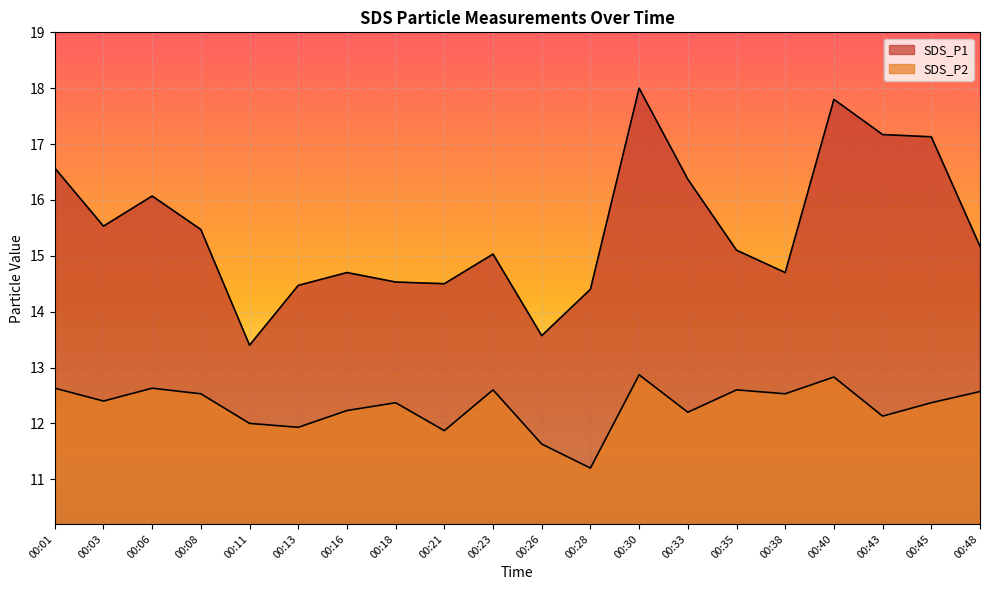

What is the difference between the highest and lowest values at 00:01?

3.9